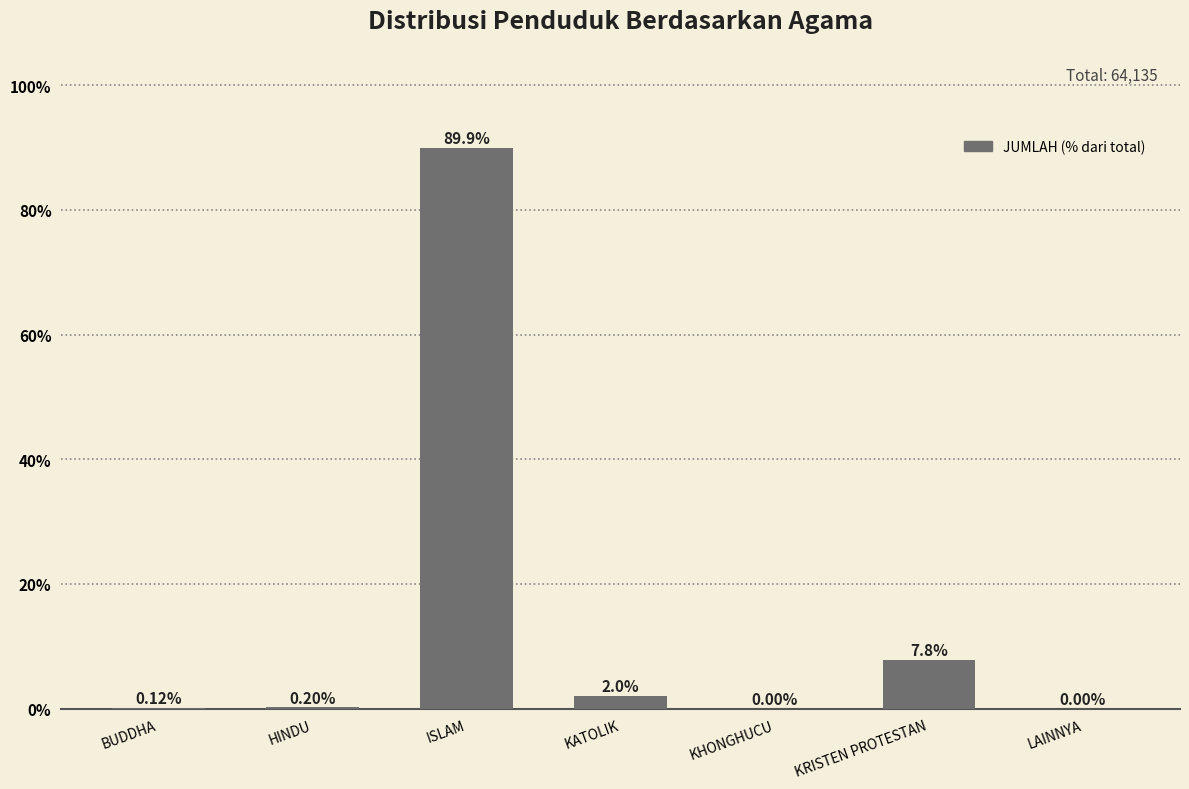

What is the sum of the values at KATOLIK and KHONGHUCU?

2.0